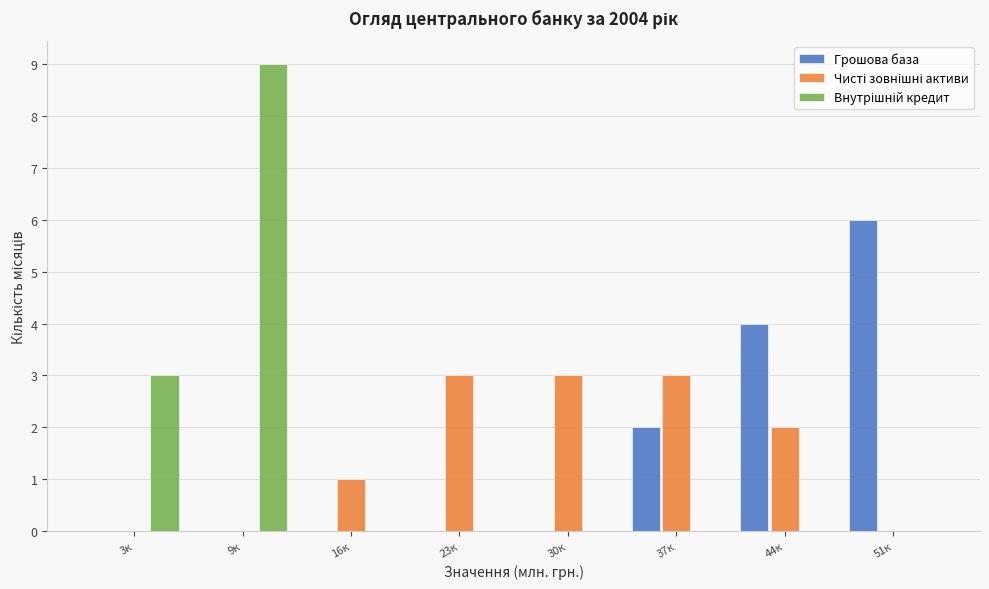

Between 30к and 37к, which series saw the biggest shift?

Грошова база